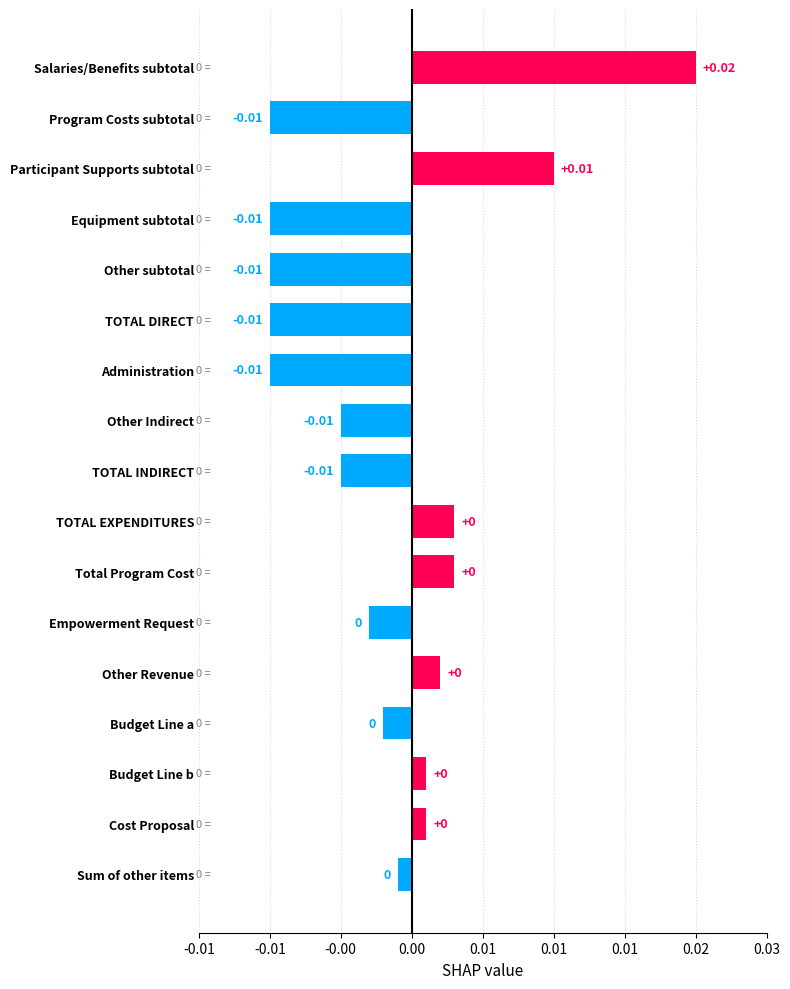

Are the bars horizontal?

Yes